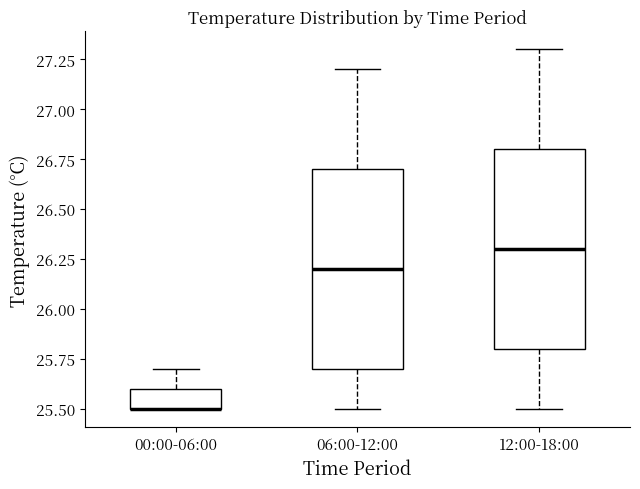

Reading left to right, transcribe this box plot: for each box, give where its median line is, the range the box spans, and where its two whiskers end, as read against the y-axis. The values are not printed on the chart, so give them approximately, as read against the axis.

00:00-06:00: median 25.5 (drawn on the box's lower edge), box 25.5 to 25.6, whiskers 25.5 to 25.7
06:00-12:00: median 26.2, box 25.7 to 26.7, whiskers 25.5 to 27.2
12:00-18:00: median 26.3, box 25.8 to 26.8, whiskers 25.5 to 27.3